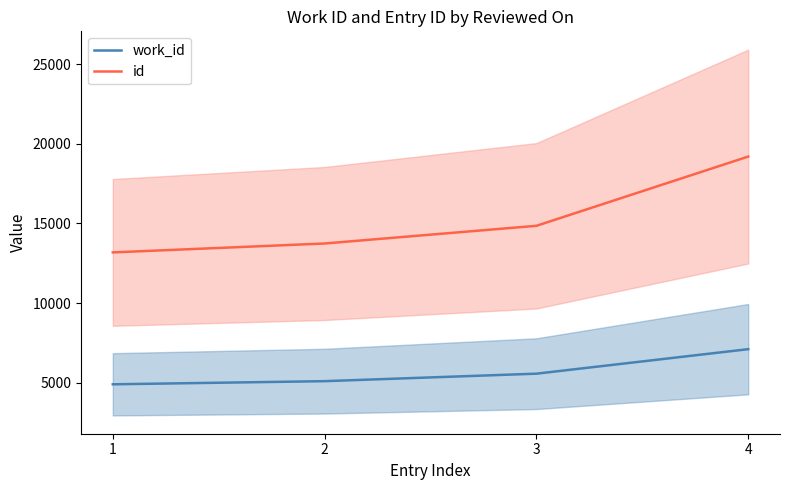

What is the total value across all series at 3?

20411